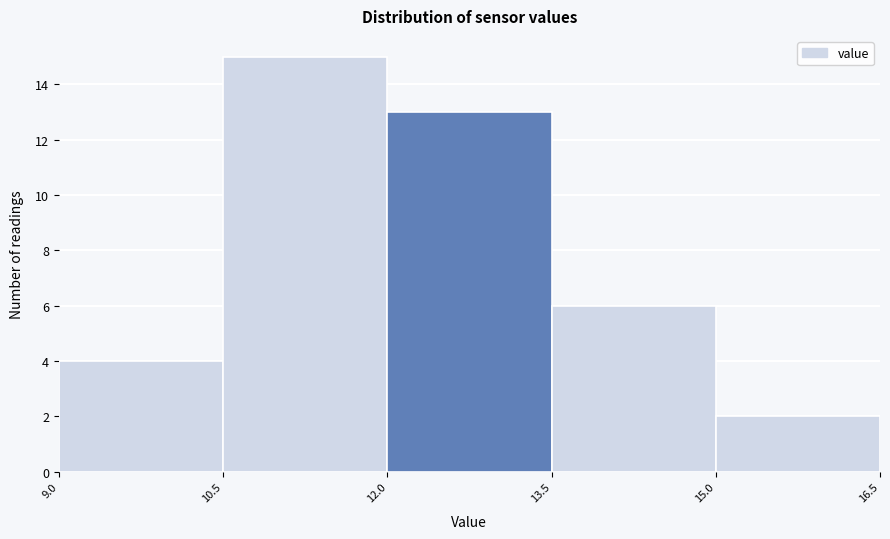

Reading left to right, list every bar in this chart as the range it spans on the x-axis followed by its height. The values are not printed on the chart, so give them approximately, as read against the axis.

9.0 to 10.5: 4
10.5 to 12.0: 15
12.0 to 13.5: 13
13.5 to 15.0: 6
15.0 to 16.5: 2